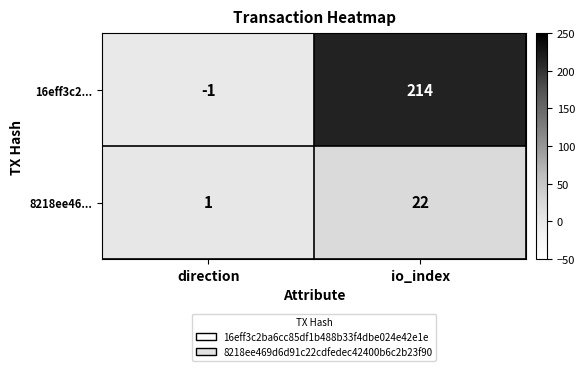

Is it true that 16eff3c2... equals 214 at io_index?

True